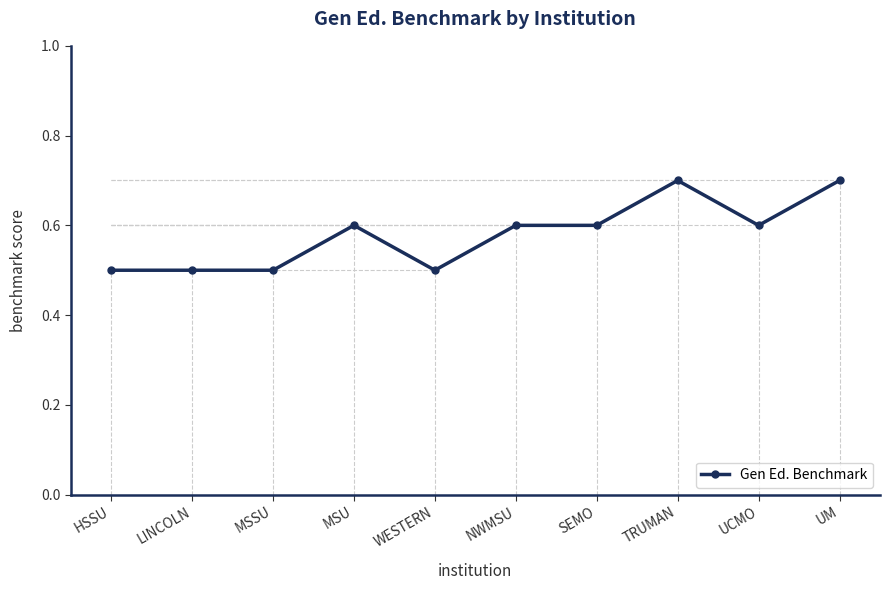

How many lines are shown in the chart?

1